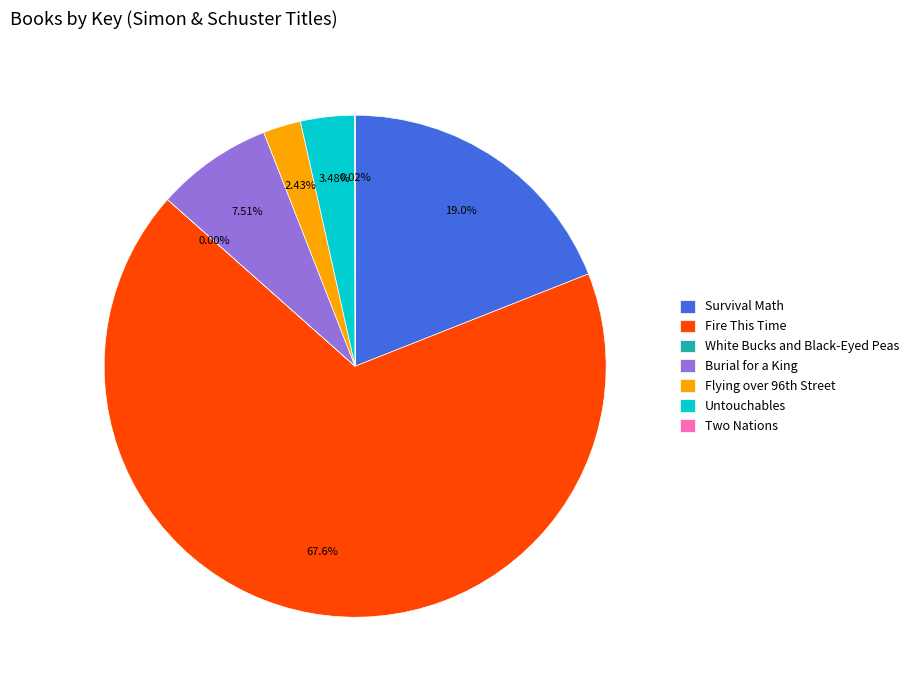

What is the largest slice in the pie chart?

Fire This Time